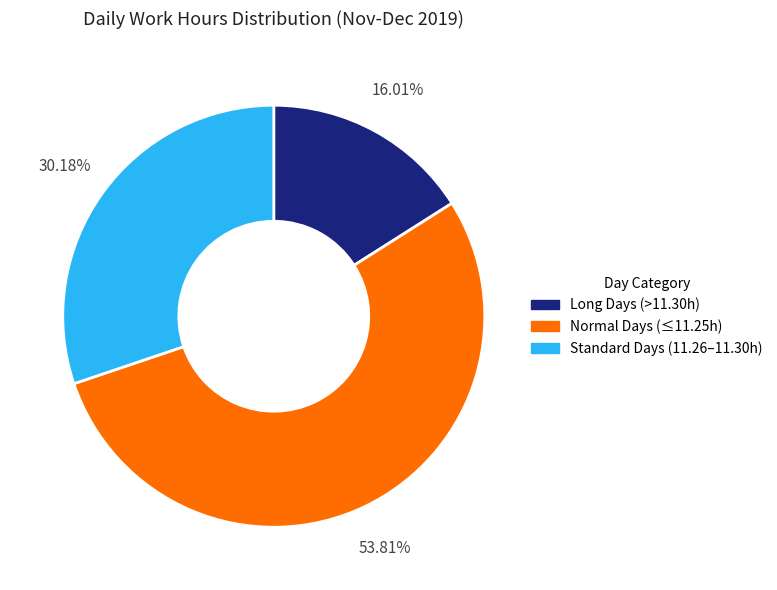

Is there any slice that represents more than half of the pie?

Yes